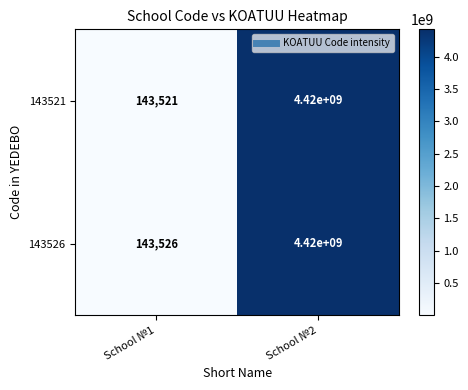

What is the greatest value displayed?

4420000000